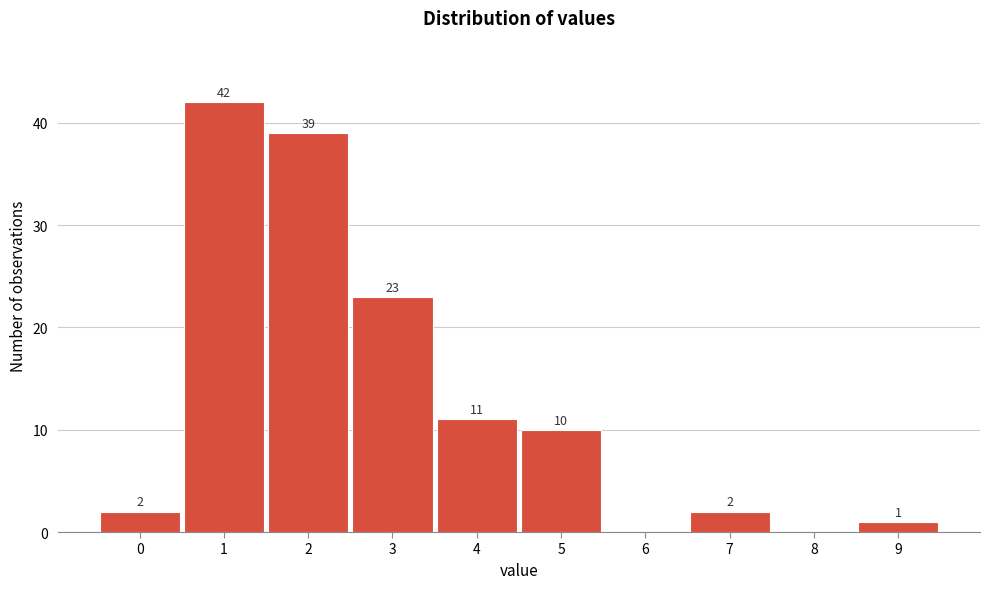

Reading right to left, what are all the values shown in this chart?

9=1	8=0	7=2	6=0	5=10	4=11	3=23	2=39	1=42	0=2